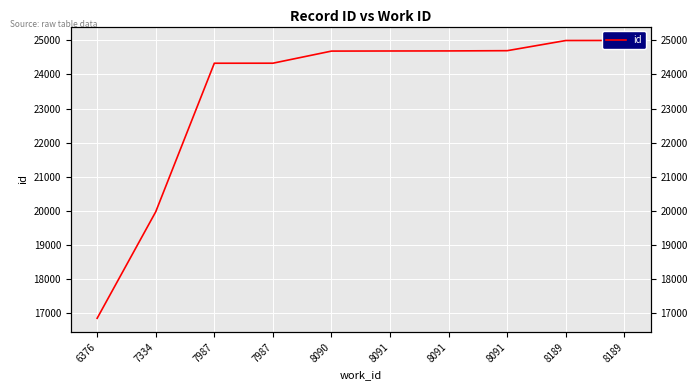

The value at 8091 is 37767. True or false?

False